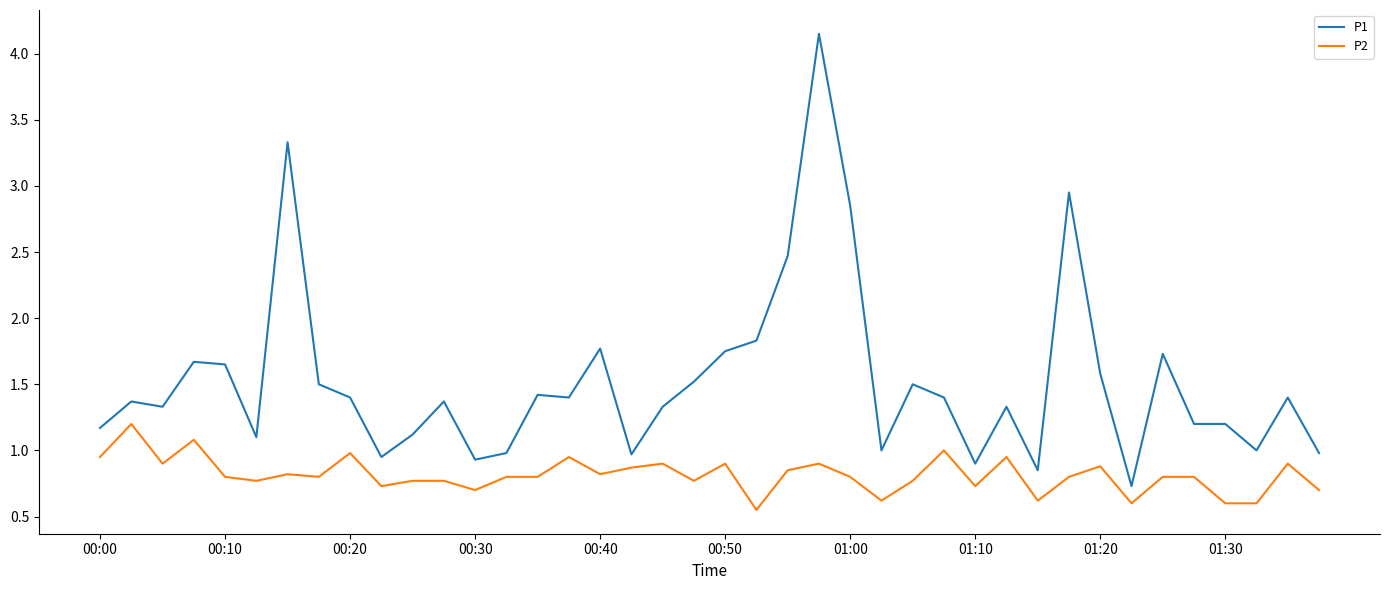

True or false: P1 and P2 cross at least once.

False